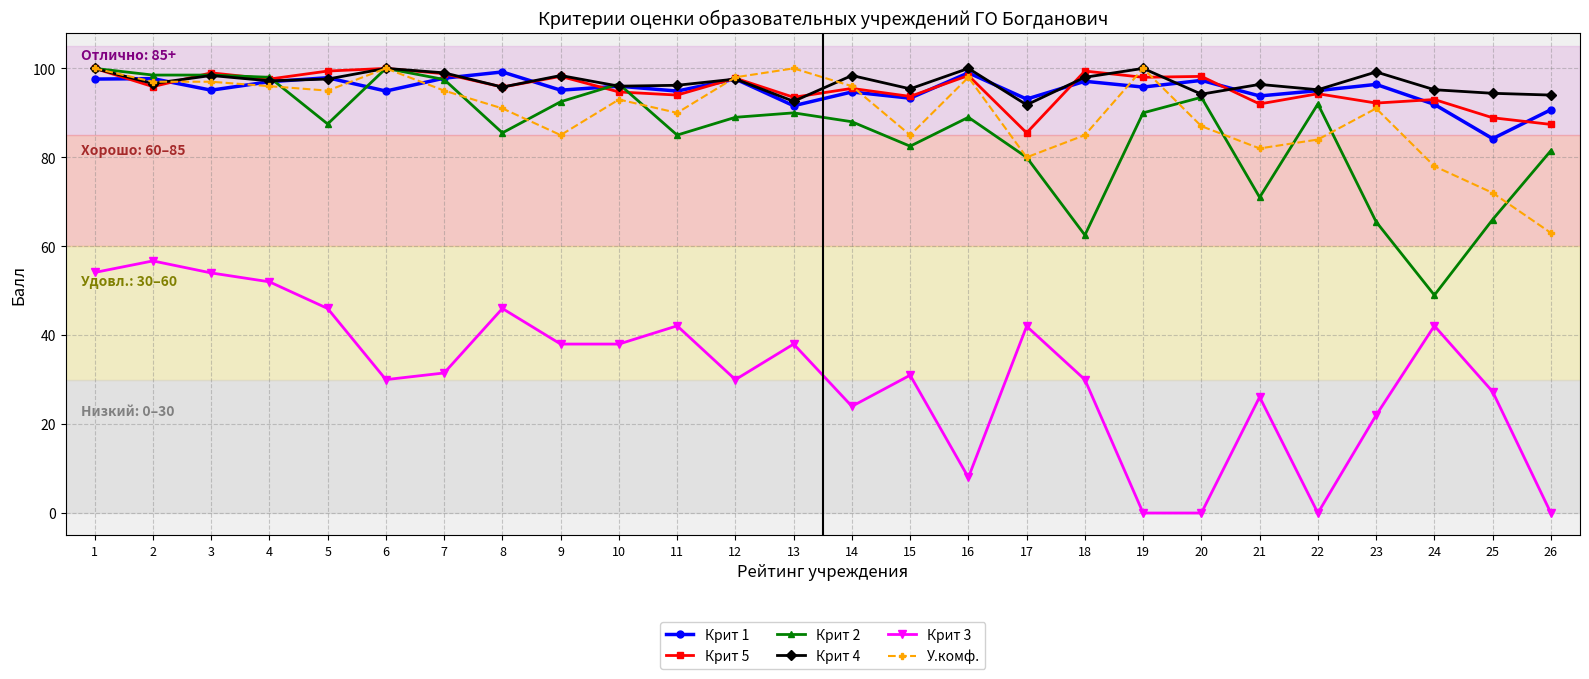

True or false: Крит 3 and Крит 5 intersect in this chart.

False